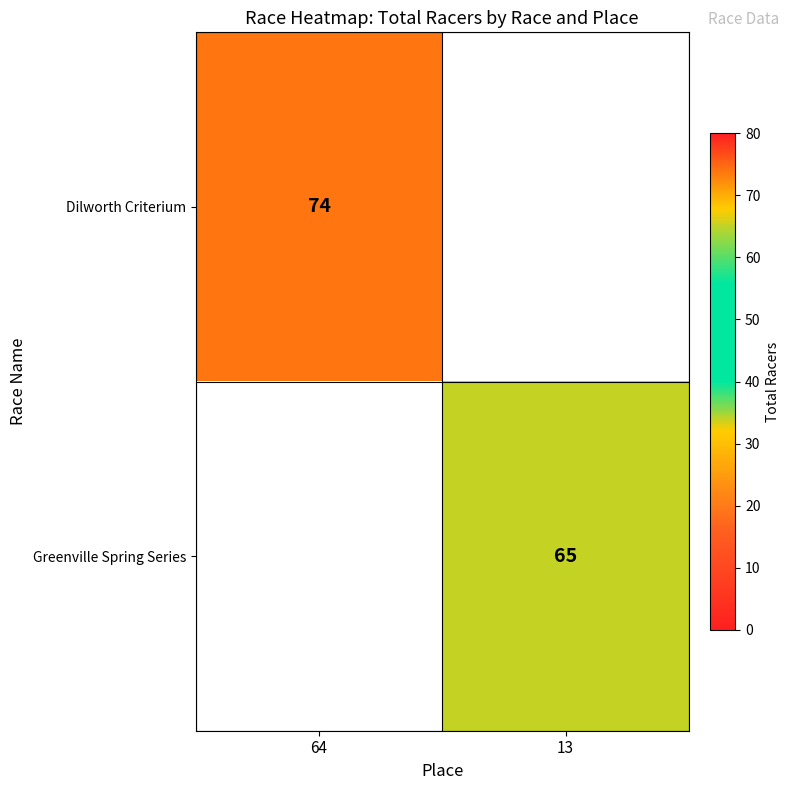

The value of Dilworth Criterium at 64 is 74. True or false?

True